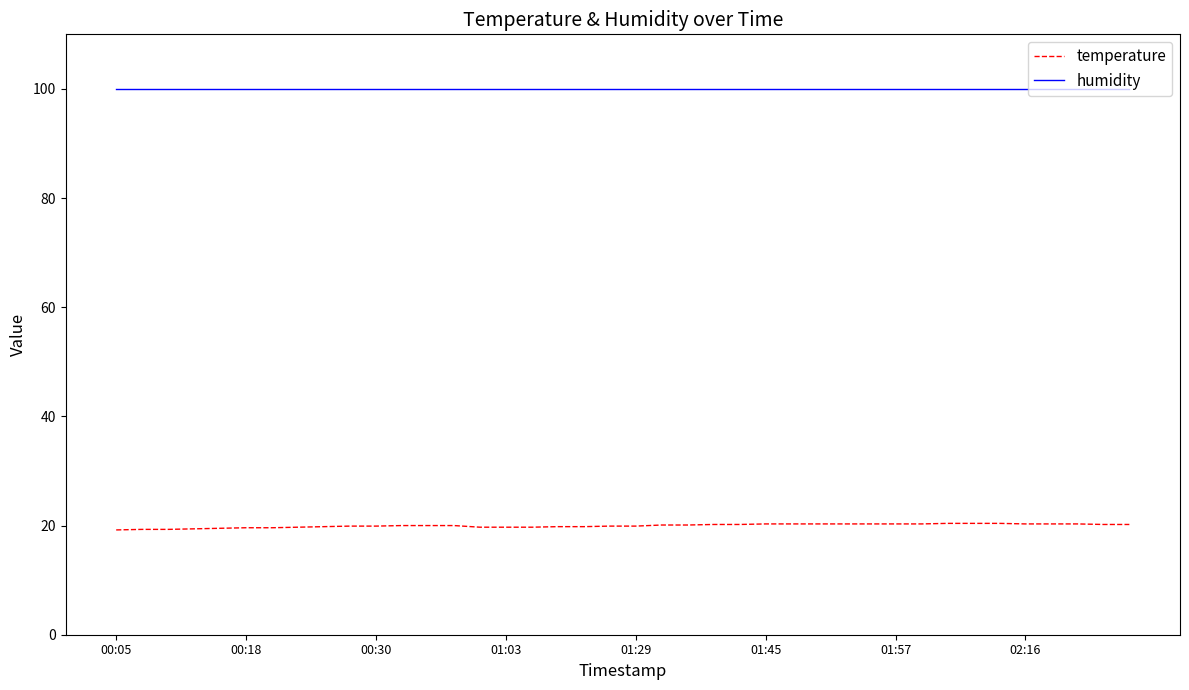

True or false: humidity and temperature intersect in this chart.

False